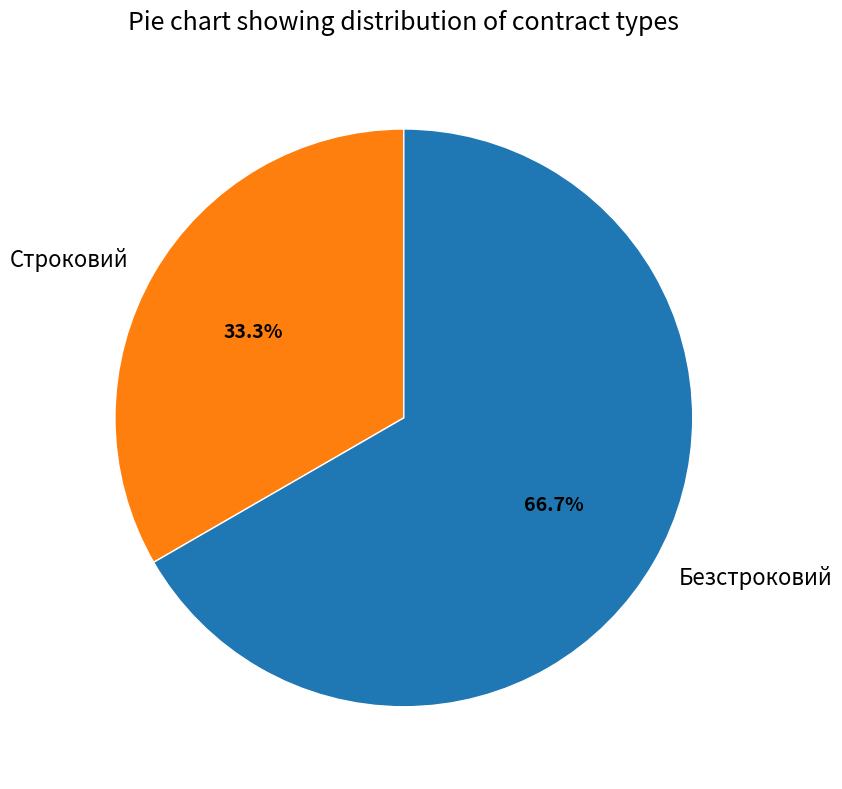

Which category has the biggest portion of the pie?

Безстроковий